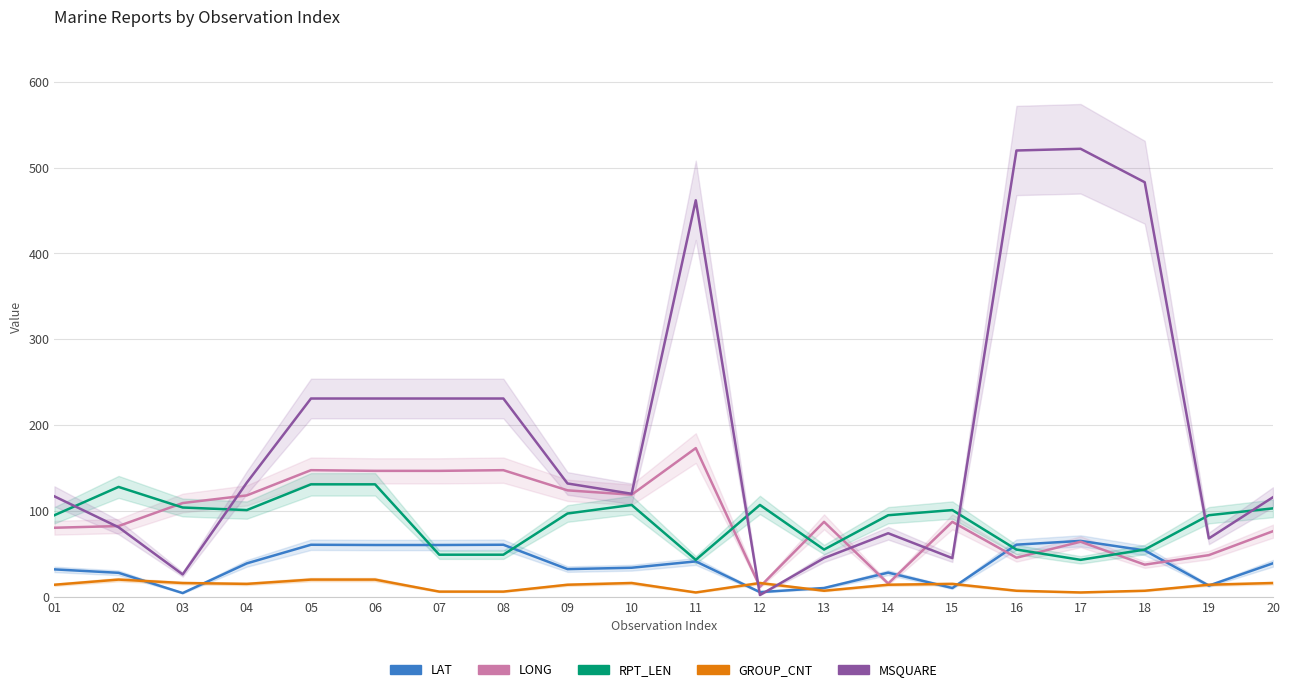

Which category has the lowest value in the MSQUARE series?

12